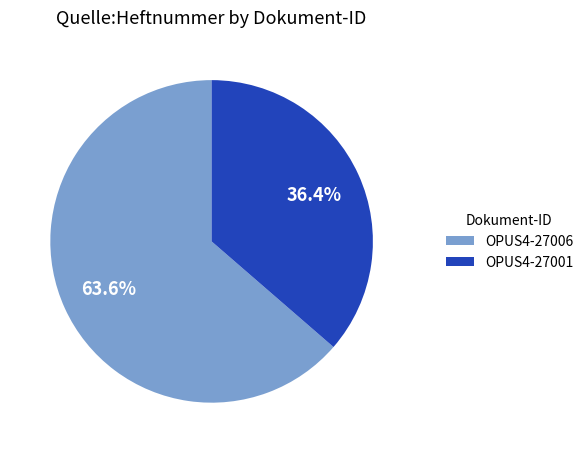

How many segments does this pie chart have?

2